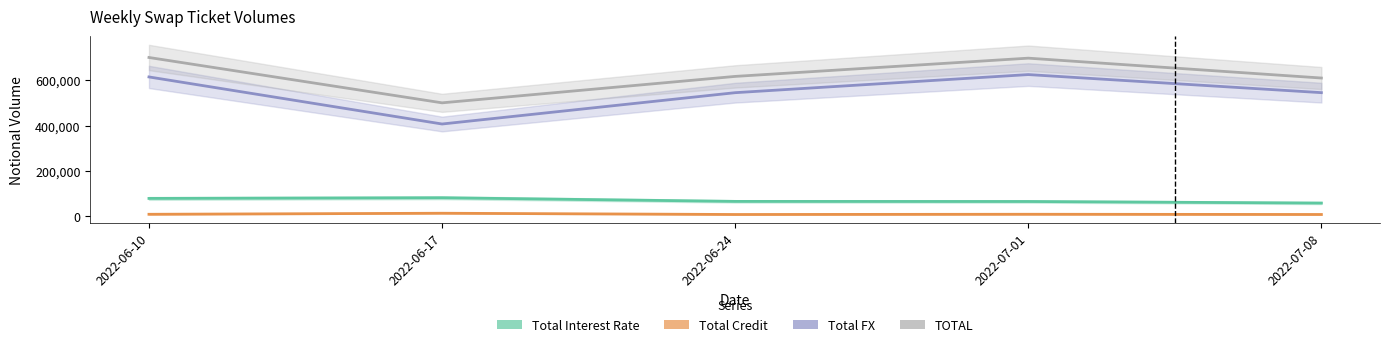

Is this an area chart (filled region under the line)?

No